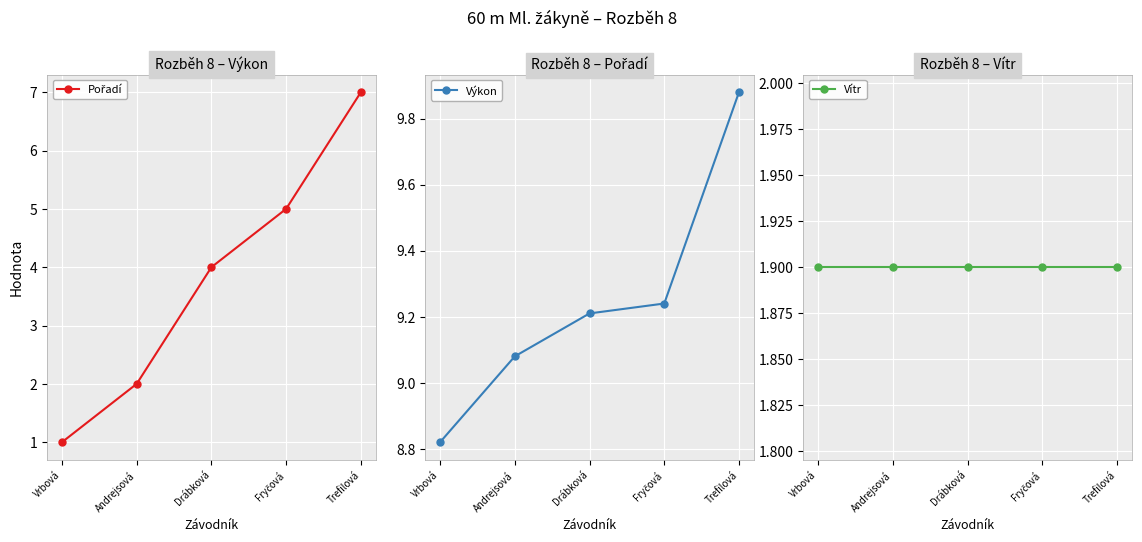

What is the label of the 3rd point from the right?

Drábková